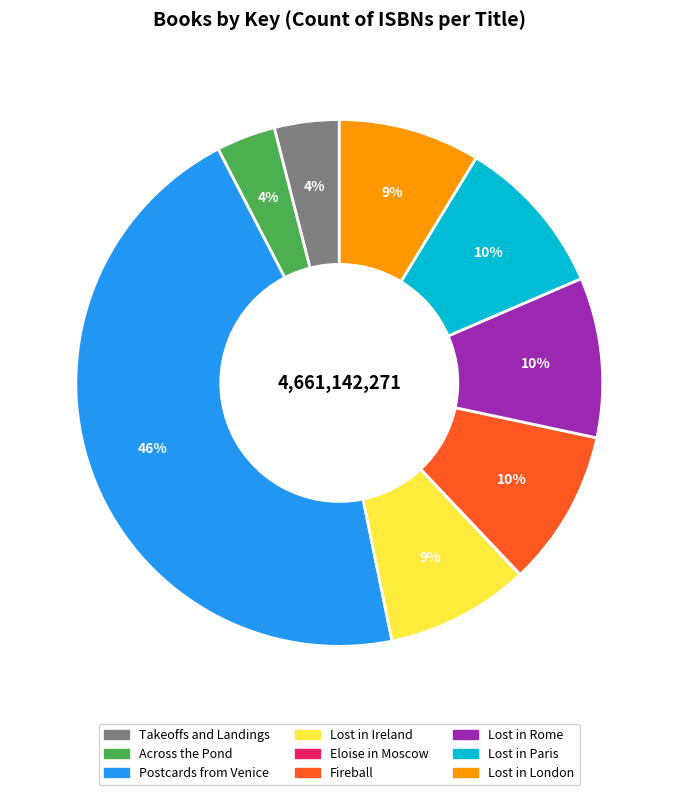

Do Postcards from Venice and Across the Pond together represent more than half of the pie?

No